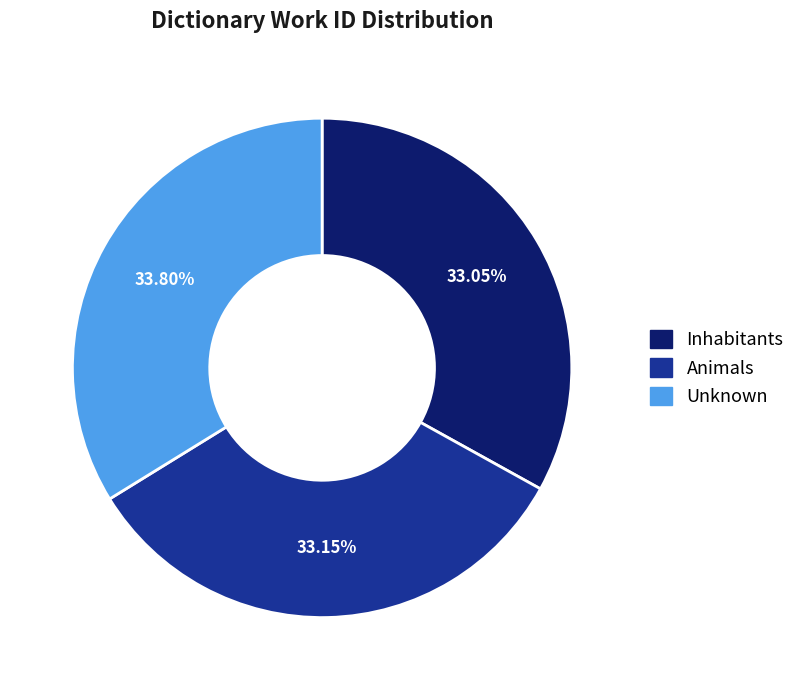

Between Unknown and Inhabitants, which is larger?

Unknown